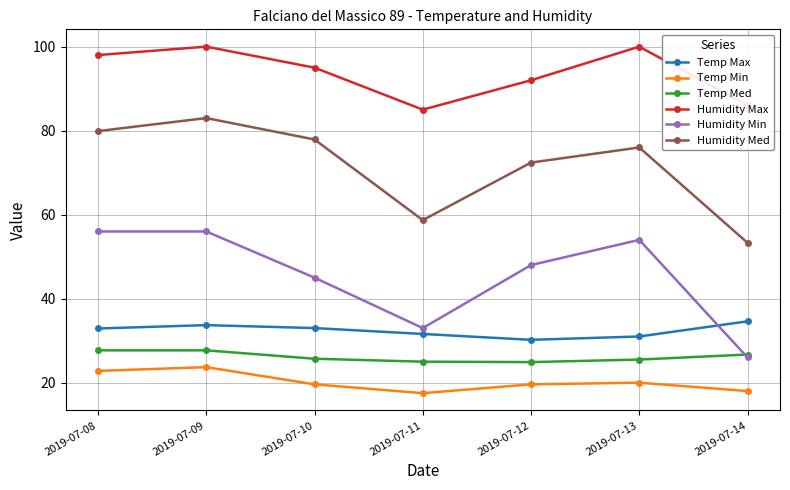

What is the difference between the second highest and second lowest values in the Temp Med series?

2.7